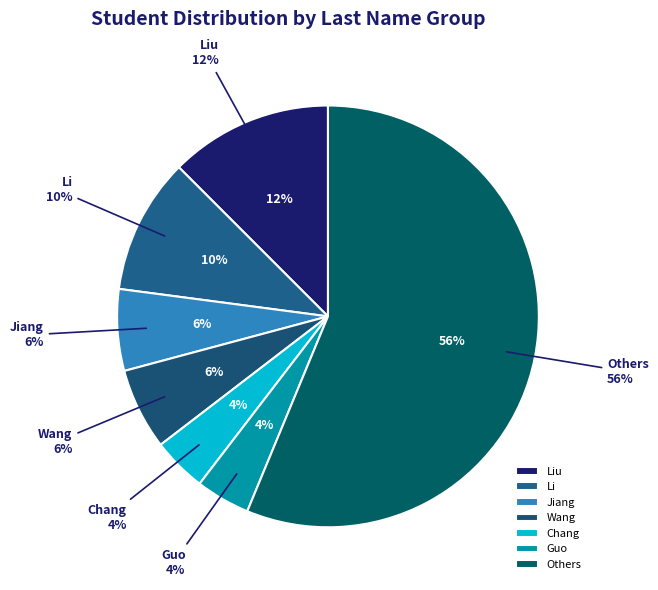

Which has a higher value, Wang or Liu?

Liu